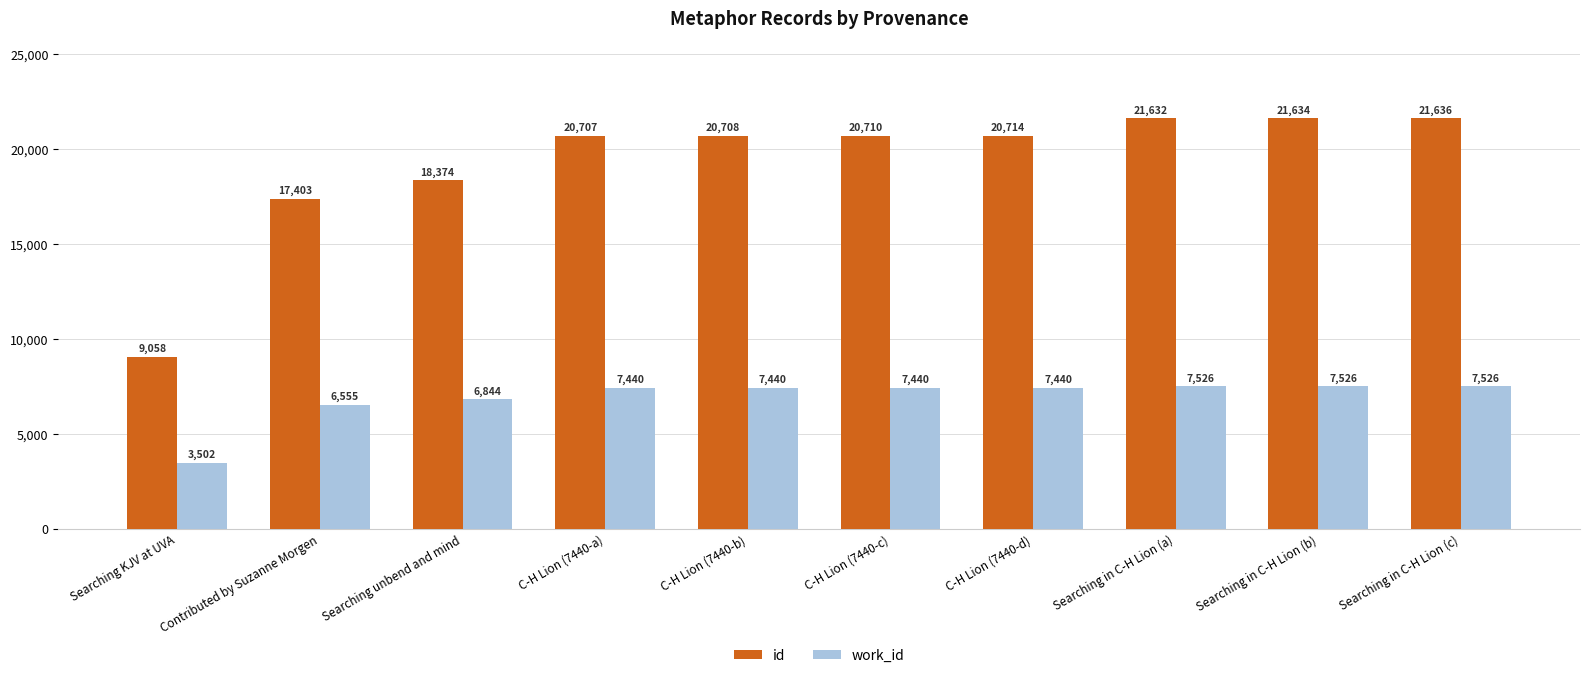

Between C-H Lion (7440-b) and Searching in C-H Lion (b), which series saw the biggest shift?

id